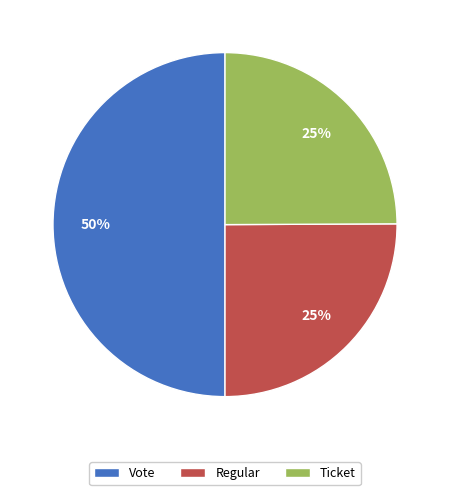

To the nearest percent, what percentage of the pie is Ticket?

25%